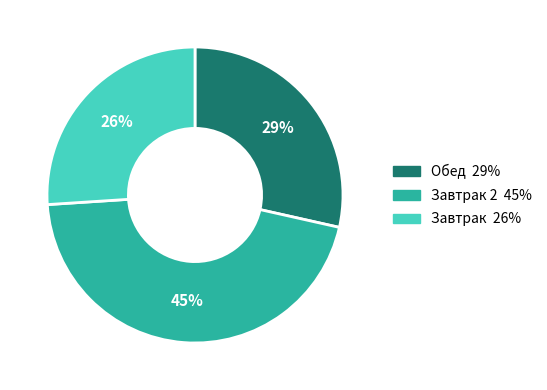

To the nearest percent, what is the average slice percentage?

33%